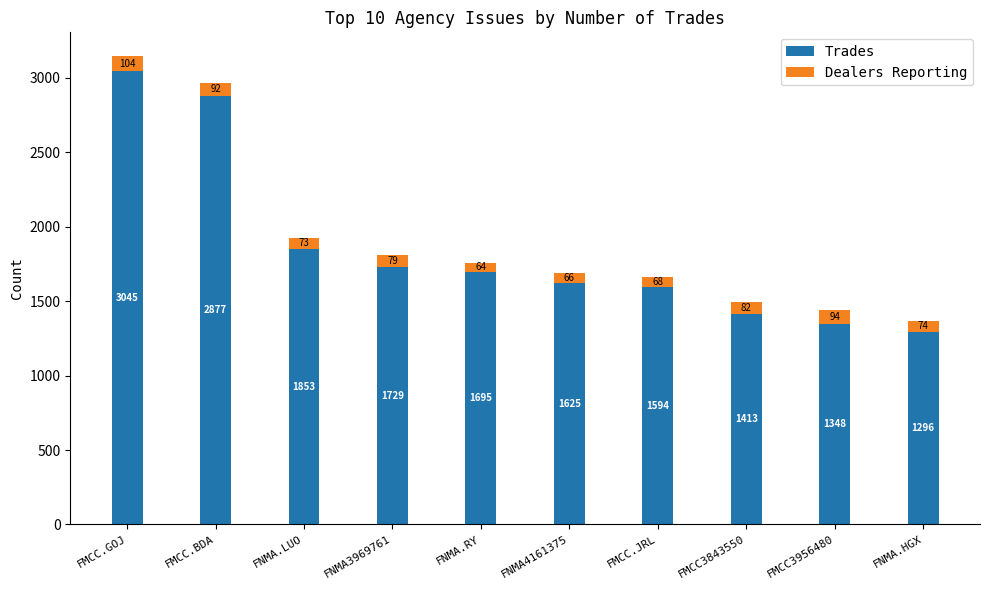

What is the difference between the Trades values at FMCC.BDA and FNMA4161375?

1252